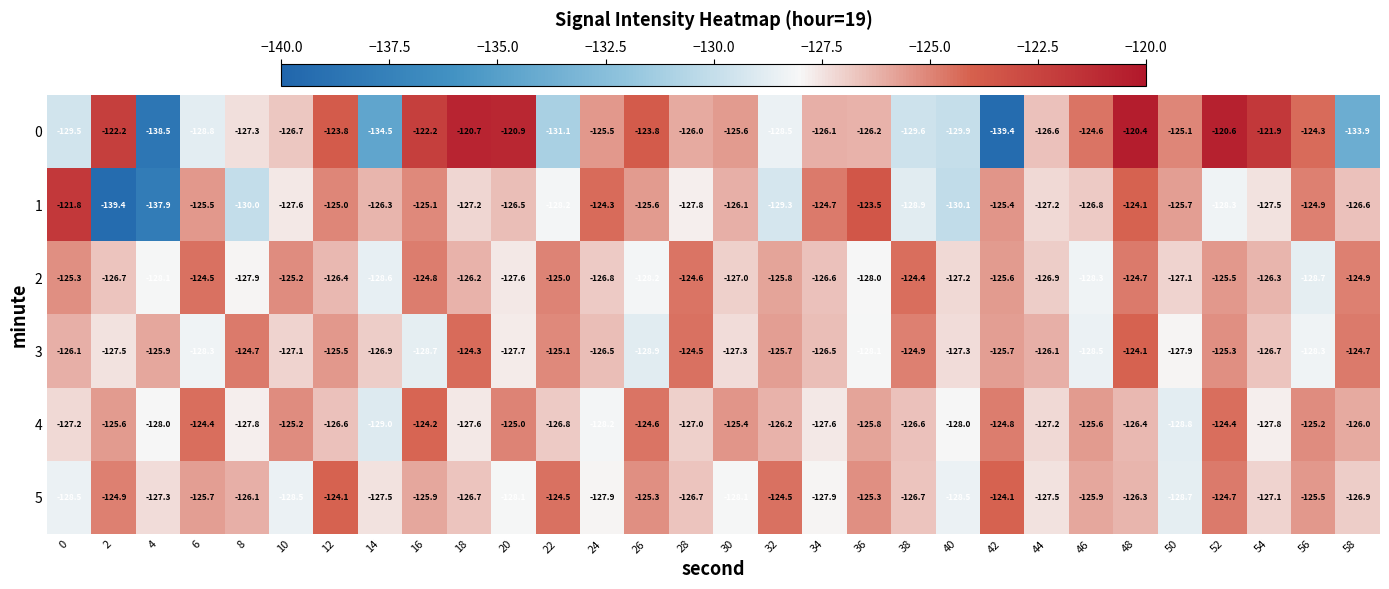

Is the value of 3 at 18 greater than the value of 0 at 40?

Yes